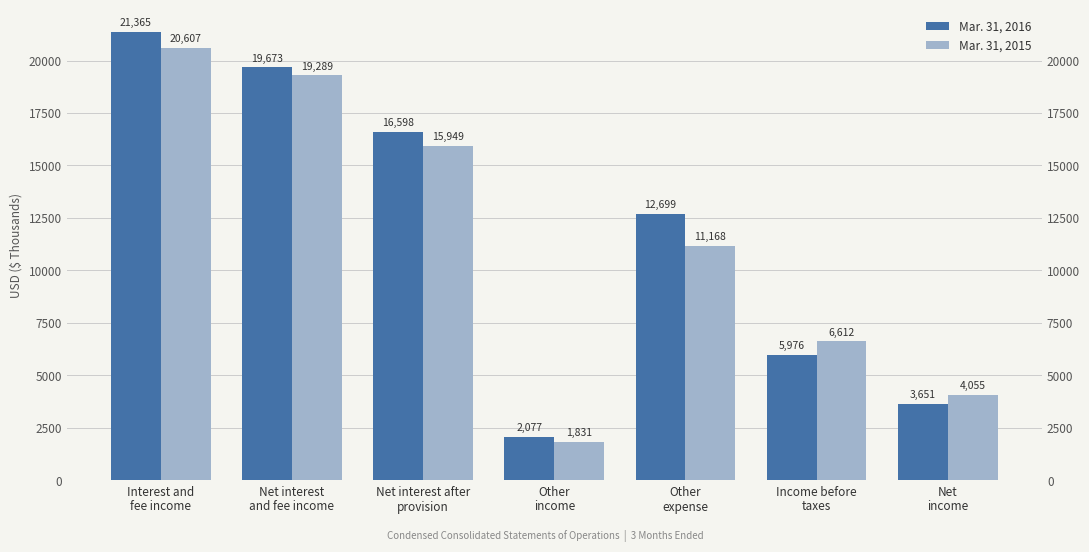

Which series has the largest total across all categories?

Mar. 31, 2016